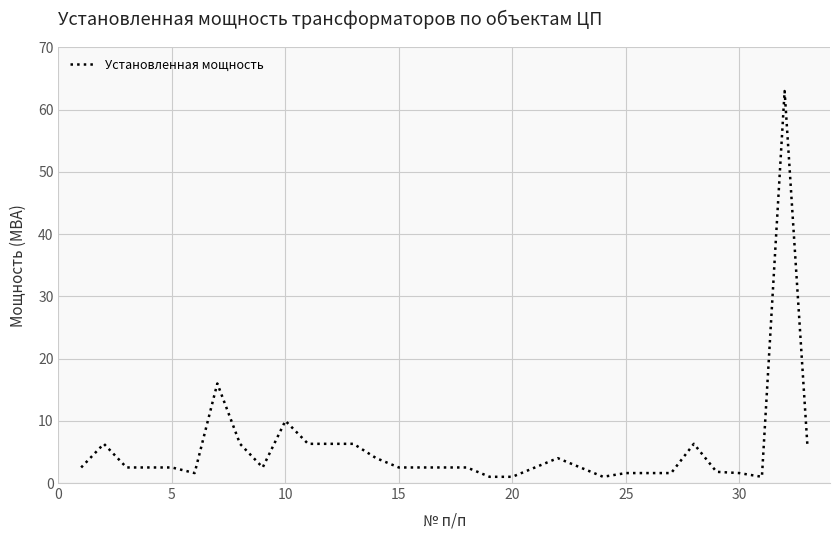

What is the maximum value shown in the chart?

63.0